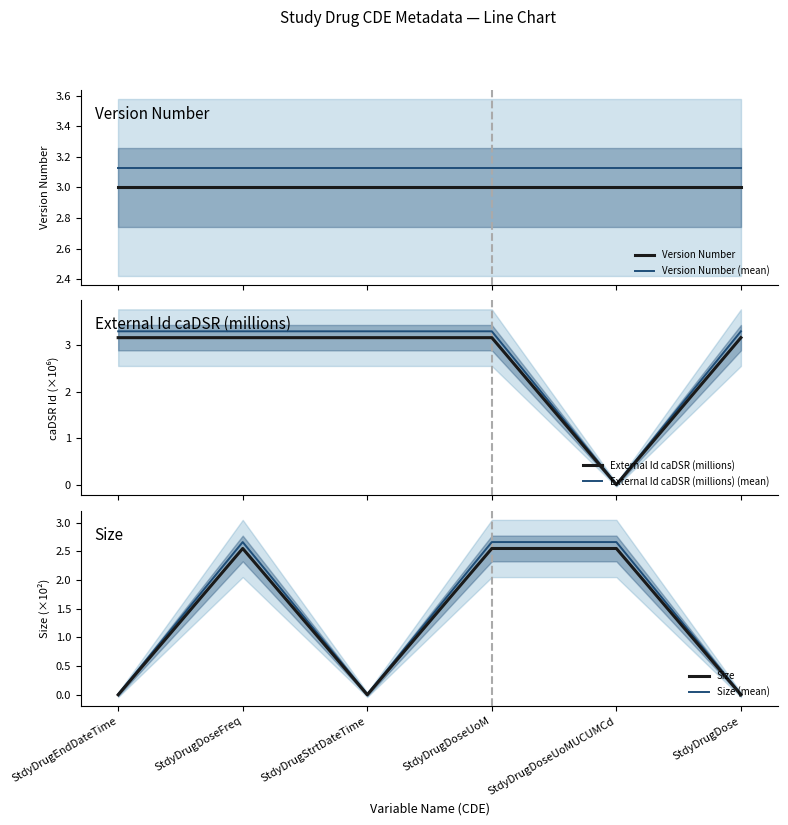

Is it true that Version Number equals 3.0 at StdyDrugDoseUoMUCUMCd?

True